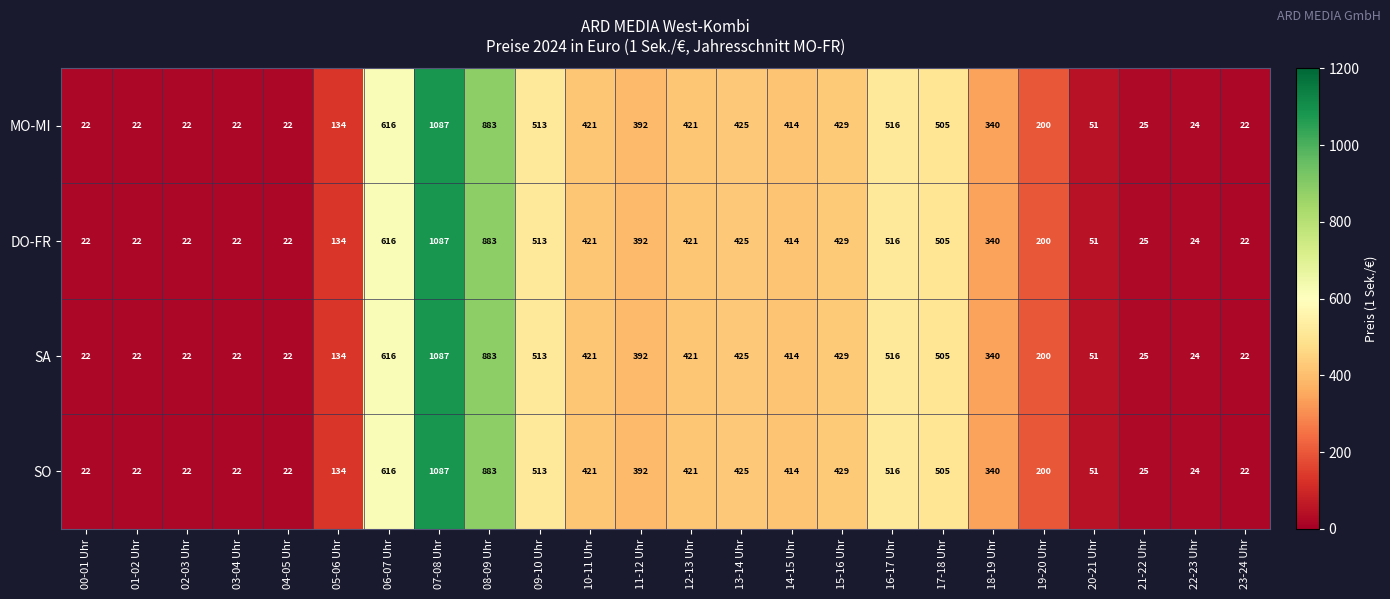

What is the greatest value displayed?

1087